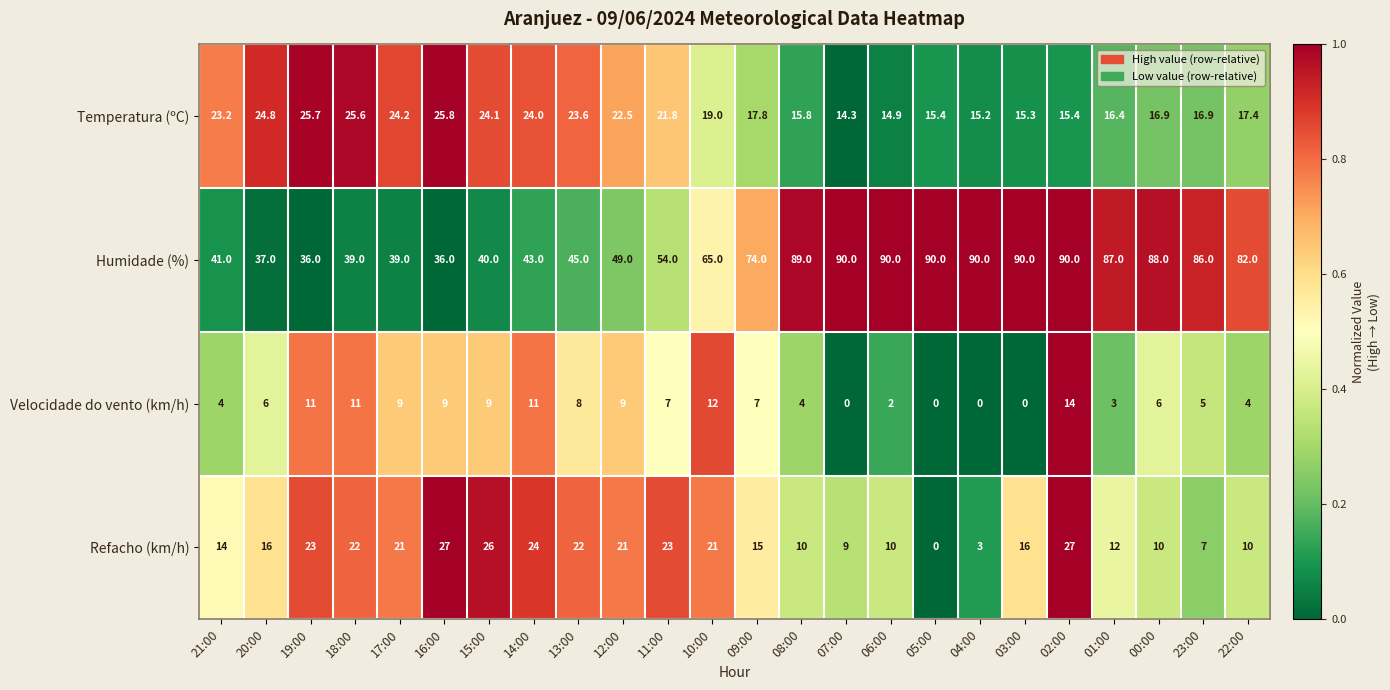

What is the sum of the Refacho (km/h) values at 23:00 and 07:00?

16.0